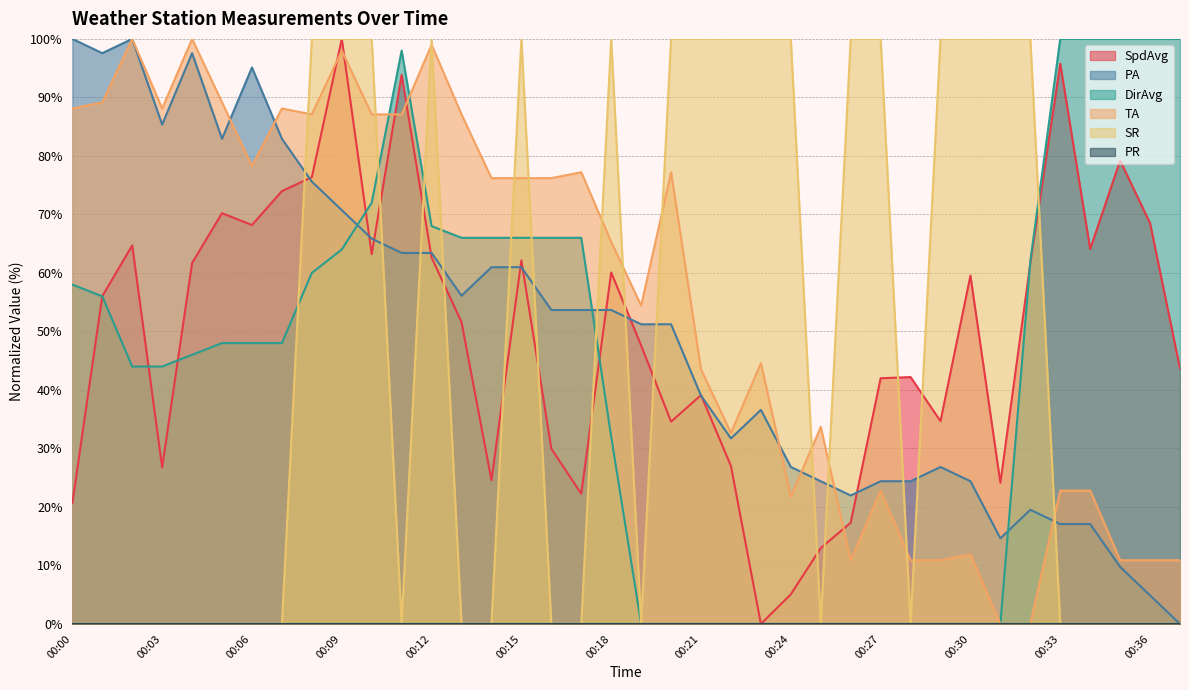

True or false: SR has more than 0 interior local peaks.

True